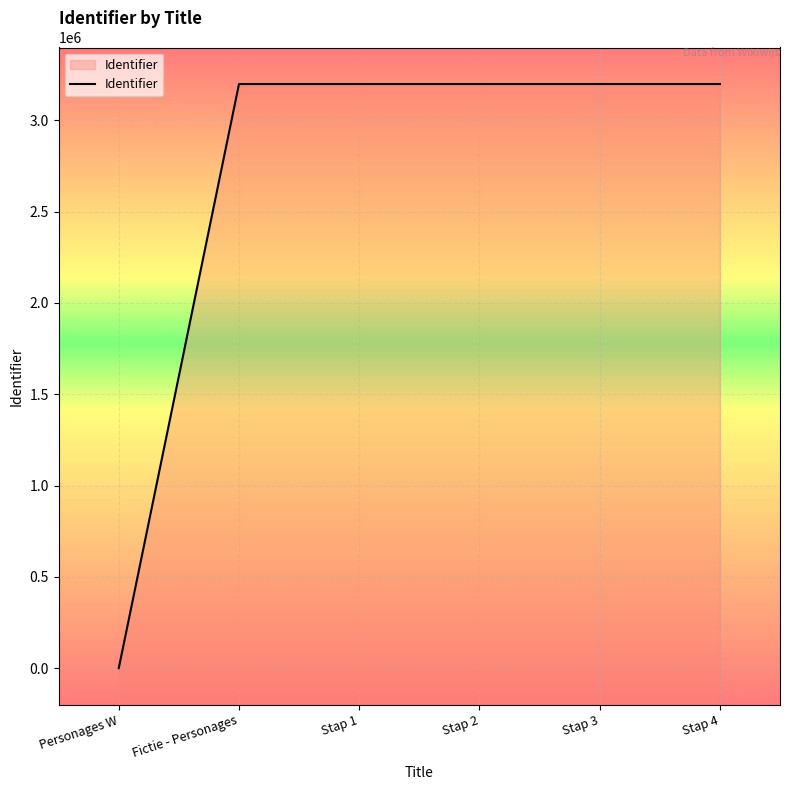

At which category does the chart reach its peak across all series?

Stap 4